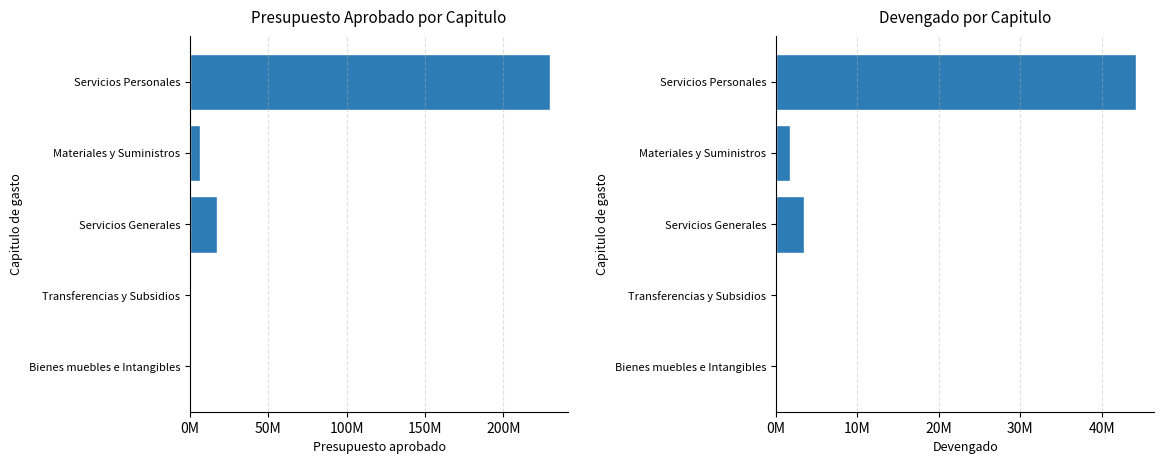

Rank the series by their maximum value, from lowest to highest.

Devengado, Presupuesto aprobado